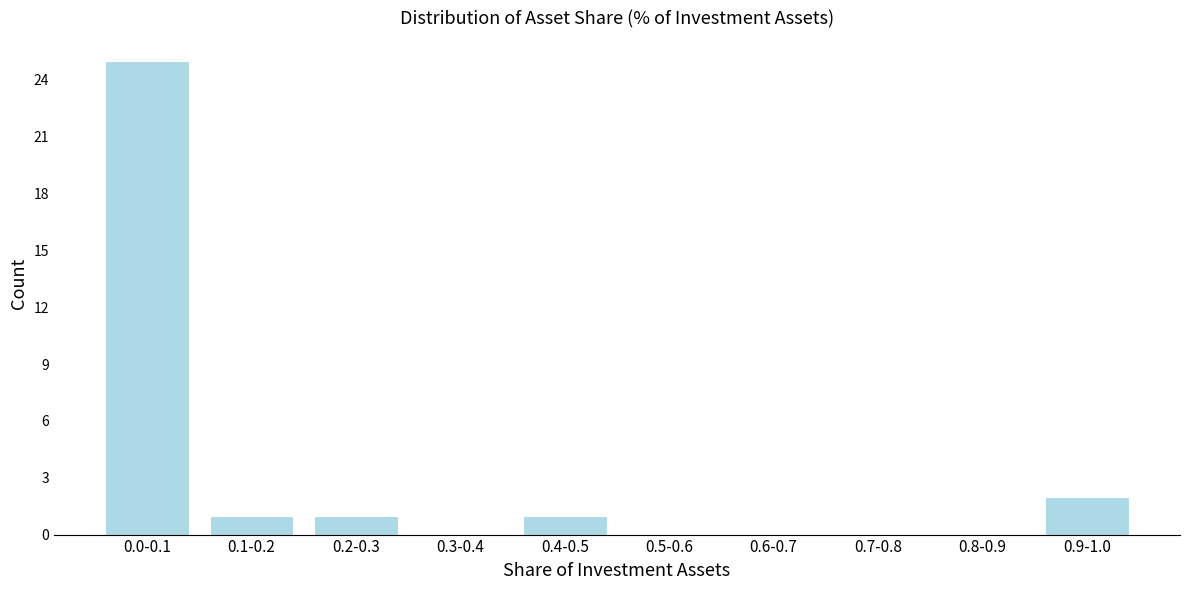

Reading right to left, list all the values displayed in this chart.

0.9-1.0=2	0.8-0.9=0	0.7-0.8=0	0.6-0.7=0	0.5-0.6=0	0.4-0.5=1	0.3-0.4=0	0.2-0.3=1	0.1-0.2=1	0.0-0.1=25